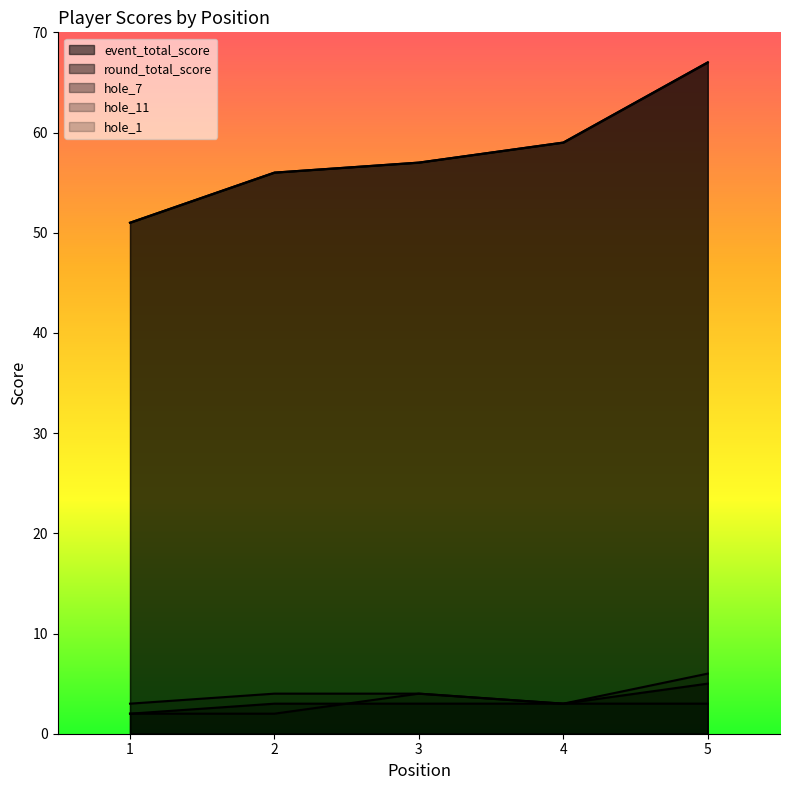

At which category is the sum across all series the highest?

5